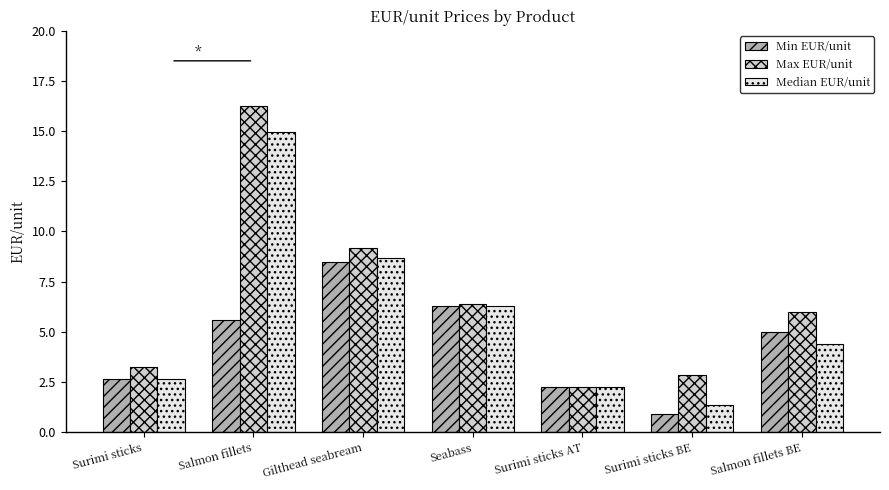

Which series has the widest spread of values?

Max EUR/unit